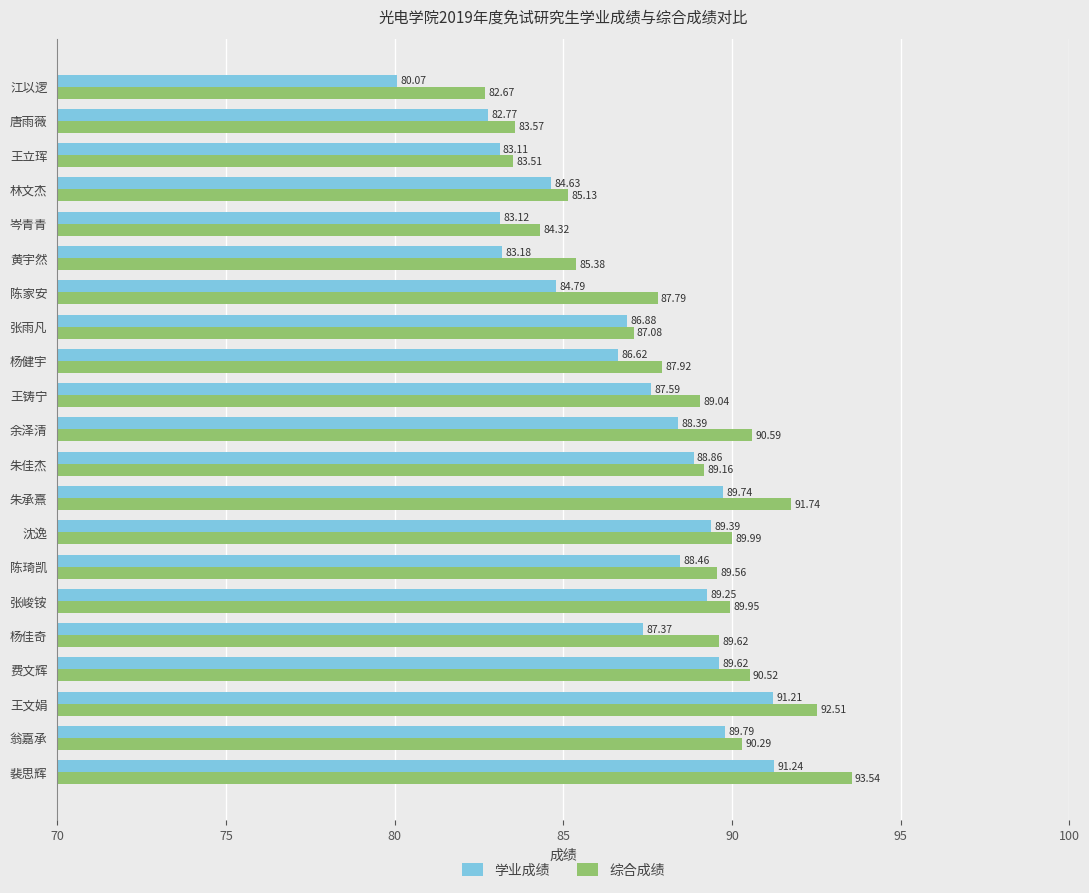

At which category does the chart reach its minimum across all series?

江以逻